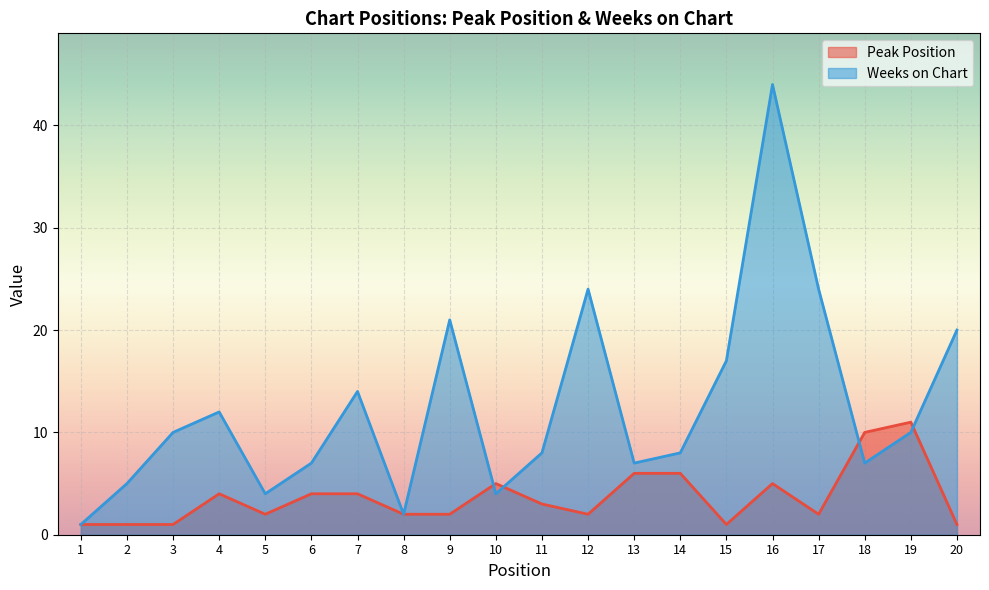

How many categories are shown in the chart?

20